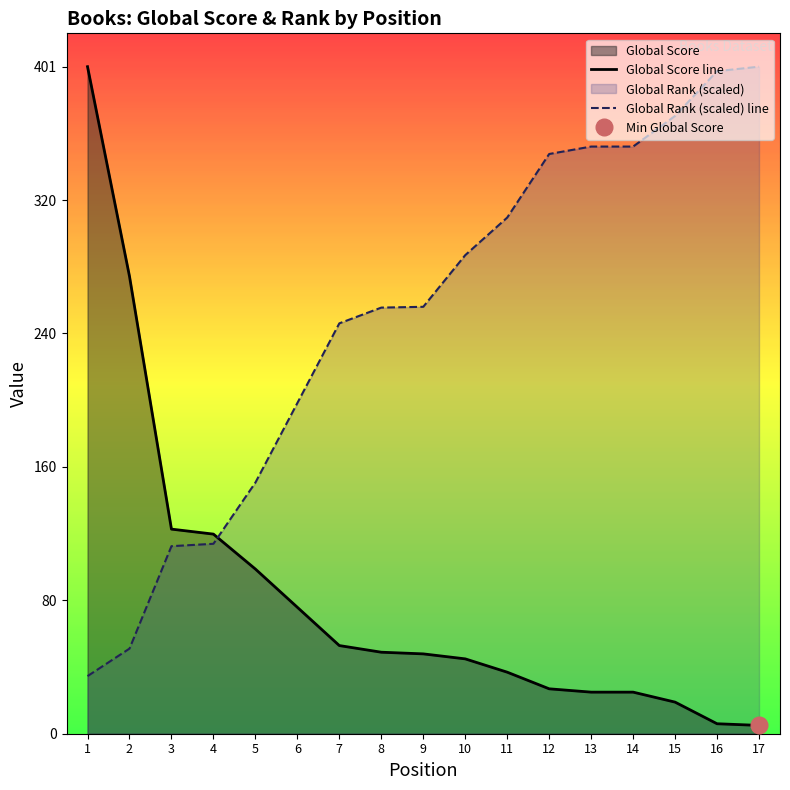

Between 12 and 14, which series saw the biggest shift?

Global Rank (scaled) line